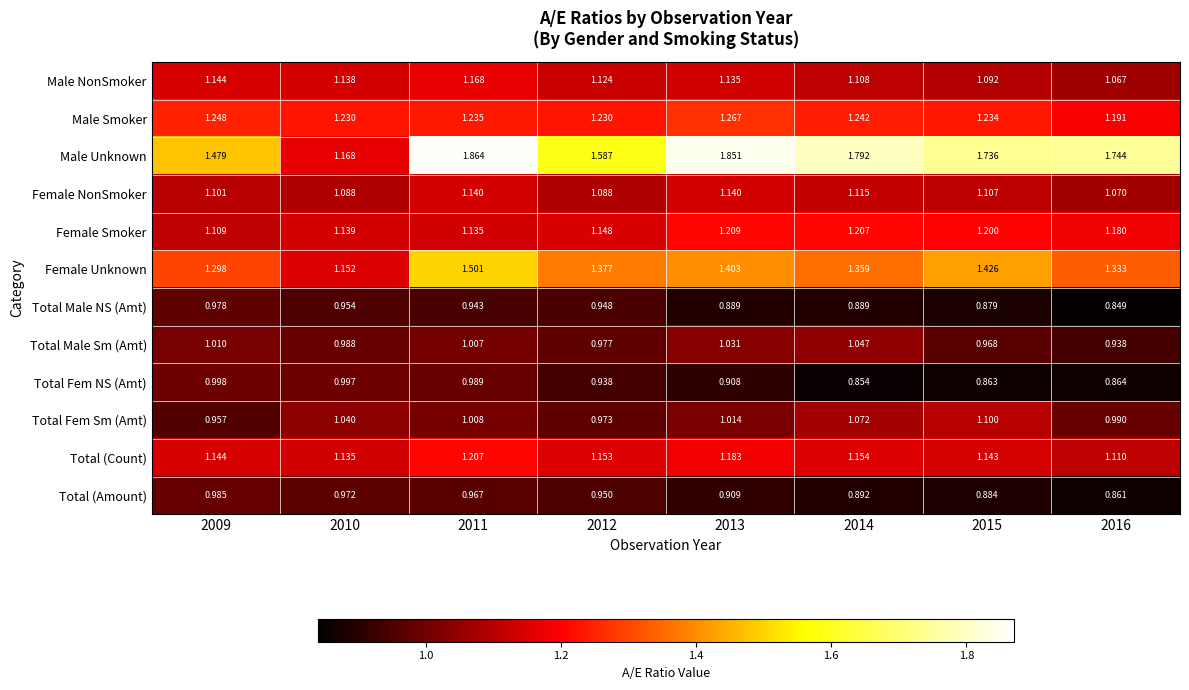

Which series changed the most between 2014 and 2016?

Total Male Sm (Amt)